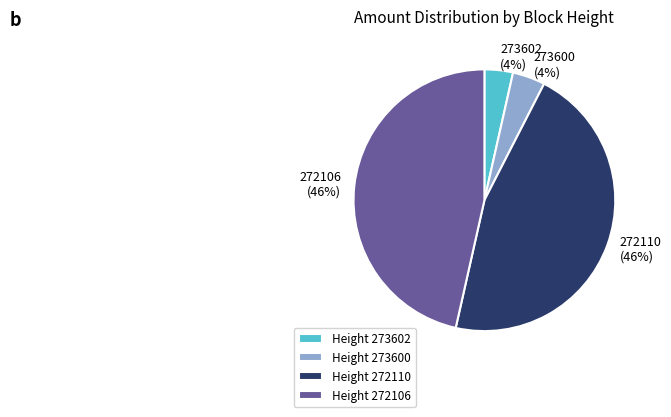

What percentage is the 272106 slice, to the nearest percent?

46%